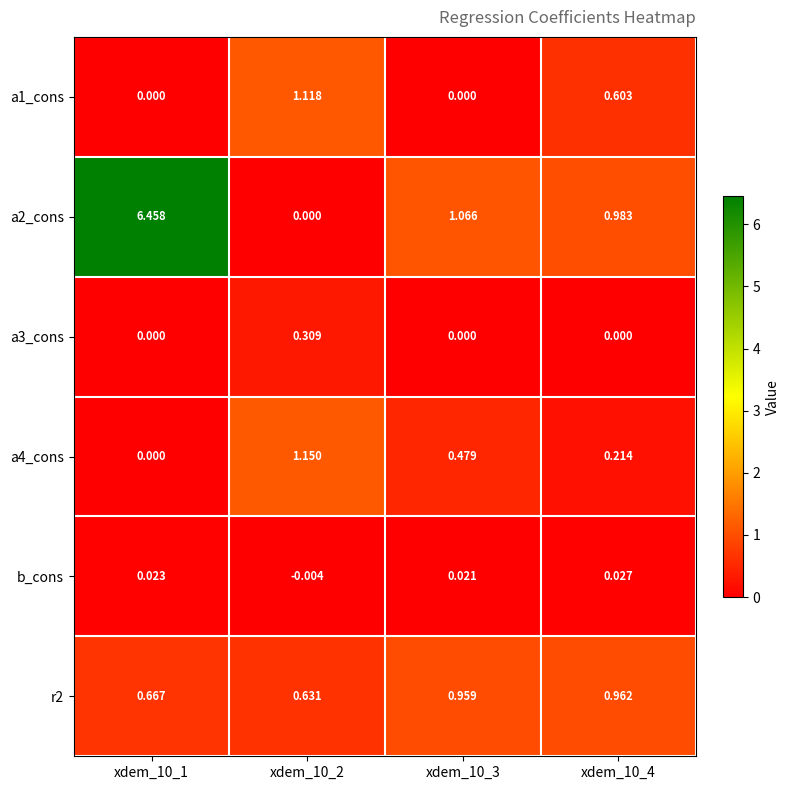

Is the value of r2 at xdem_10_1 greater than the value of a4_cons at xdem_10_2?

No